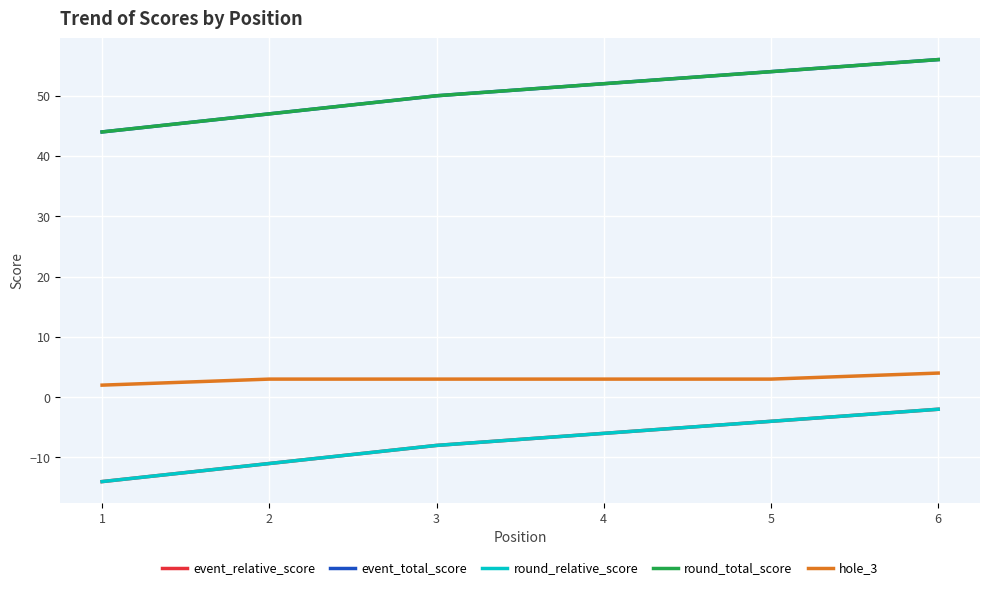

Does the chart have visible grid lines?

Yes